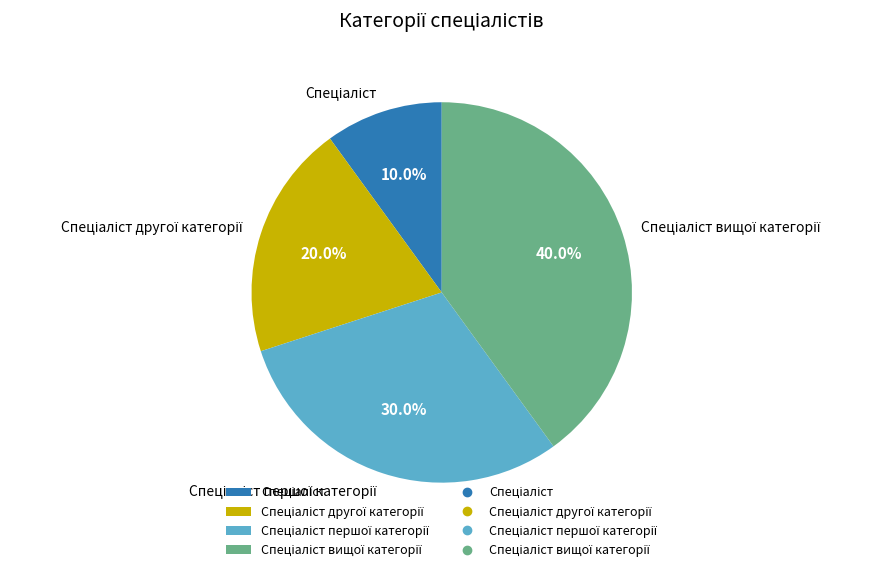

Does any single category account for the majority?

No